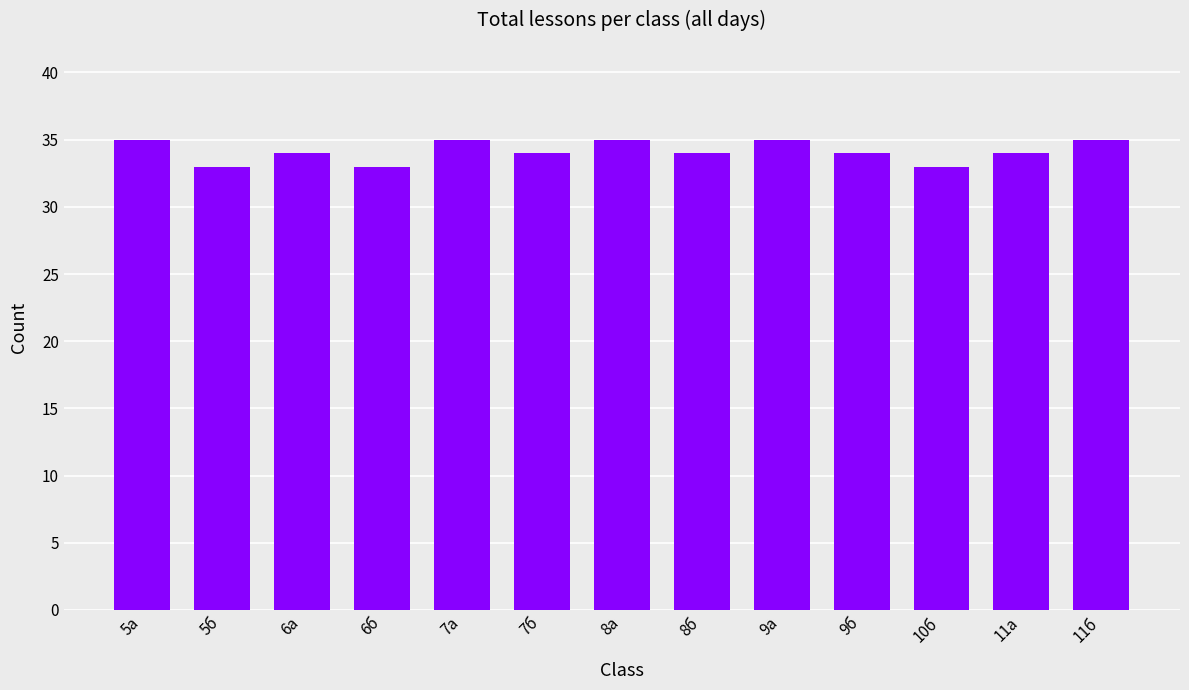

Read the value at 8б.

34